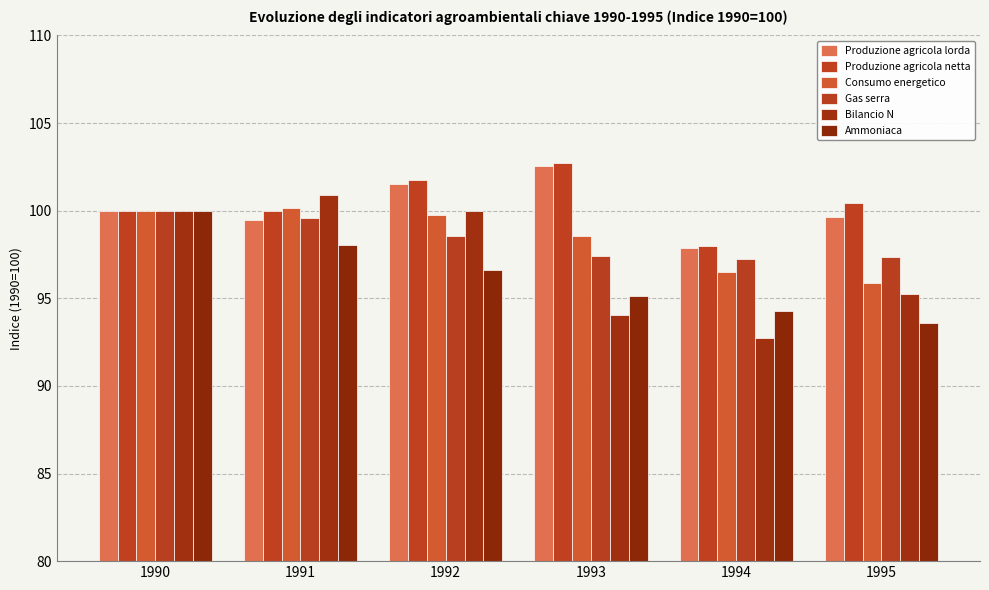

What is the difference between the maximum and second lowest values in the Produzione agricola netta series?

2.7